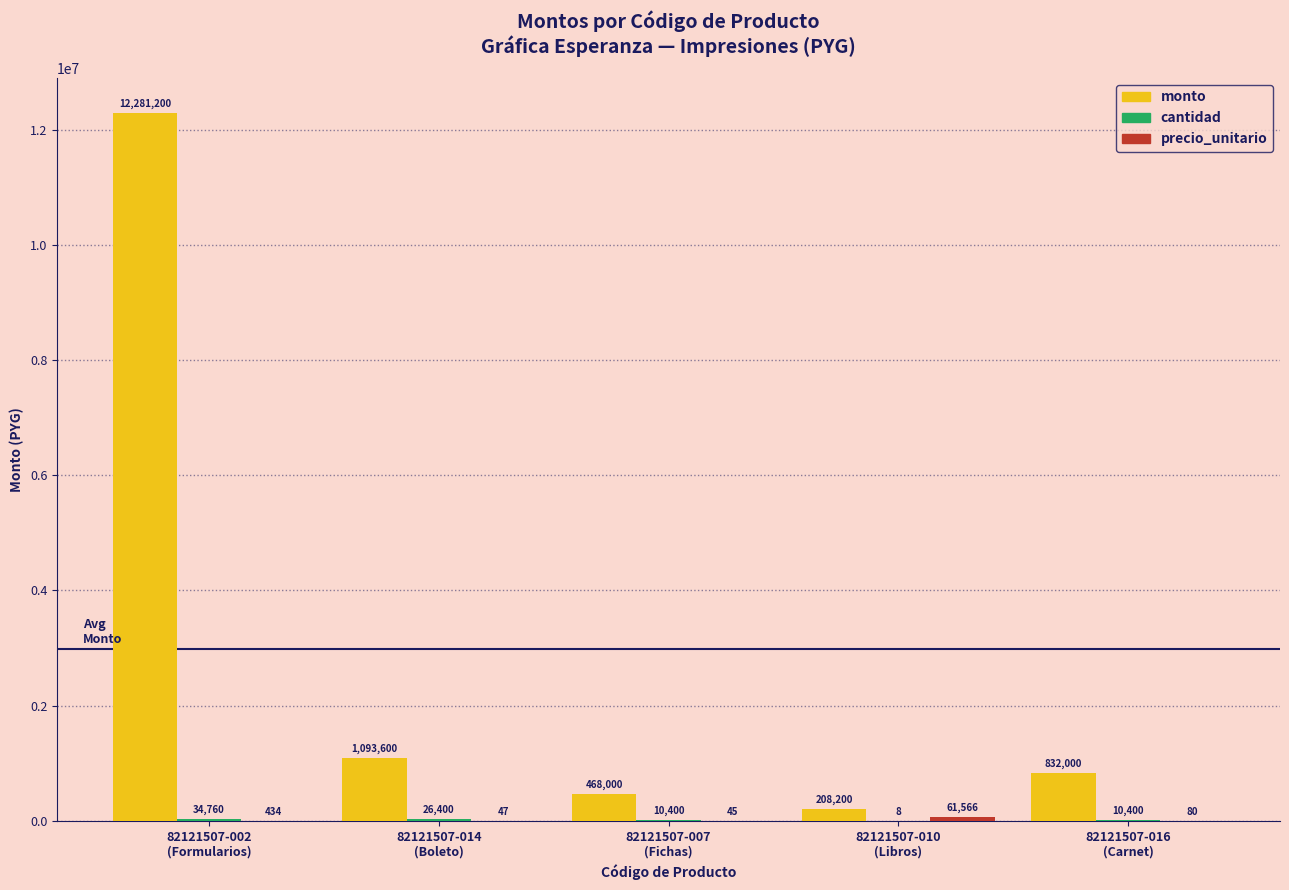

What is the maximum value shown in the chart?

12281200